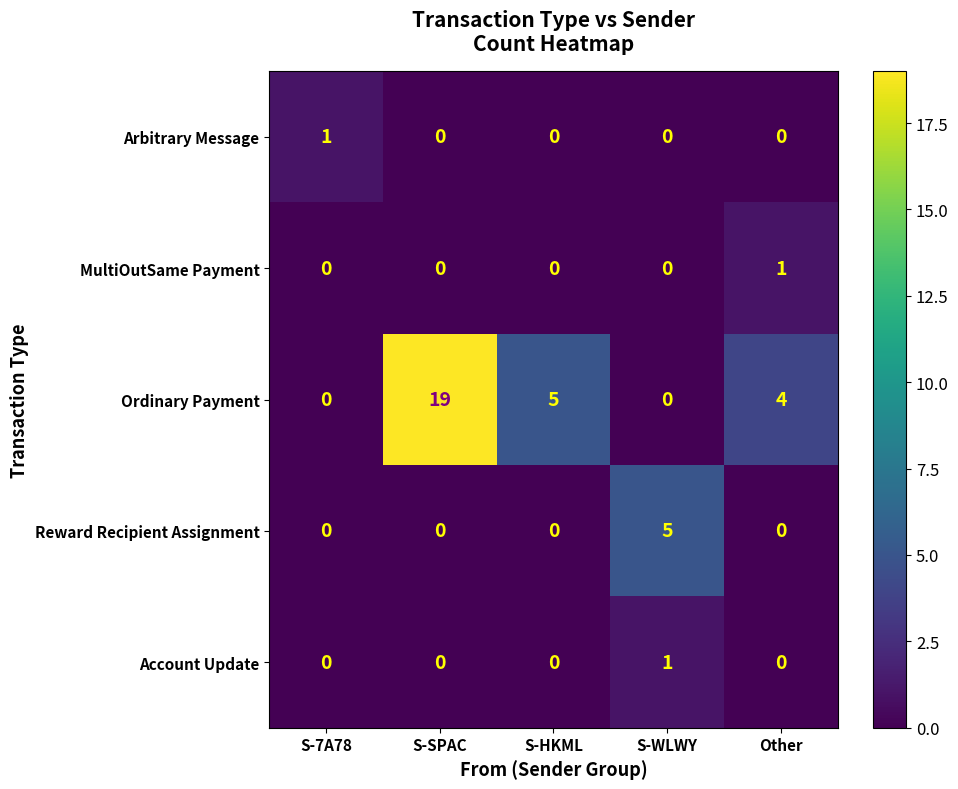

Reading left to right, list all the values displayed in this chart.

Arbitrary Message: 1	0	0	0	0
MultiOutSame Payment: 0	0	0	0	1
Ordinary Payment: 0	19	5	0	4
Reward Recipient Assignment: 0	0	0	5	0
Account Update: 0	0	0	1	0